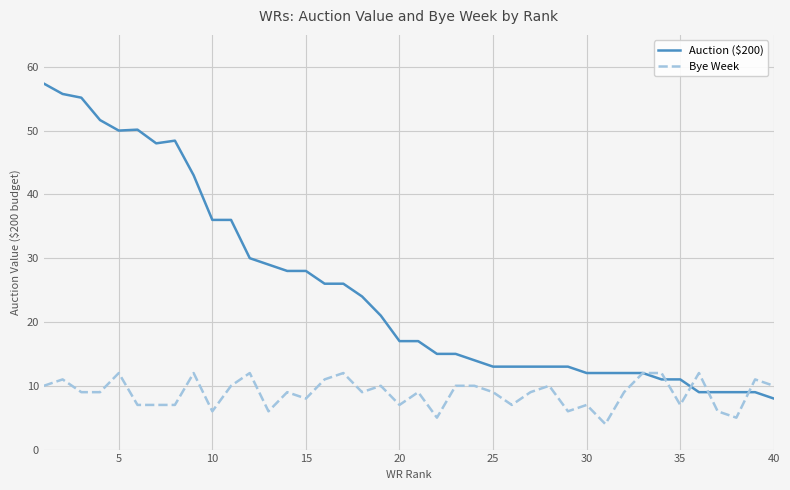

Which series has the largest range (max minus min)?

Auction ($200)